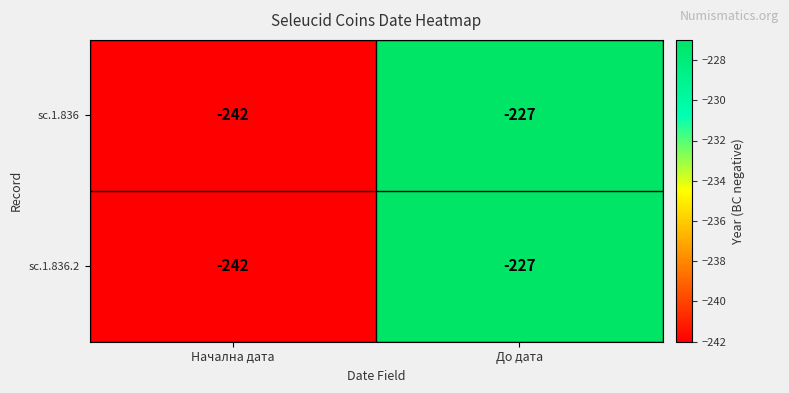

What is the minimum value for sc.1.836.2?

-242